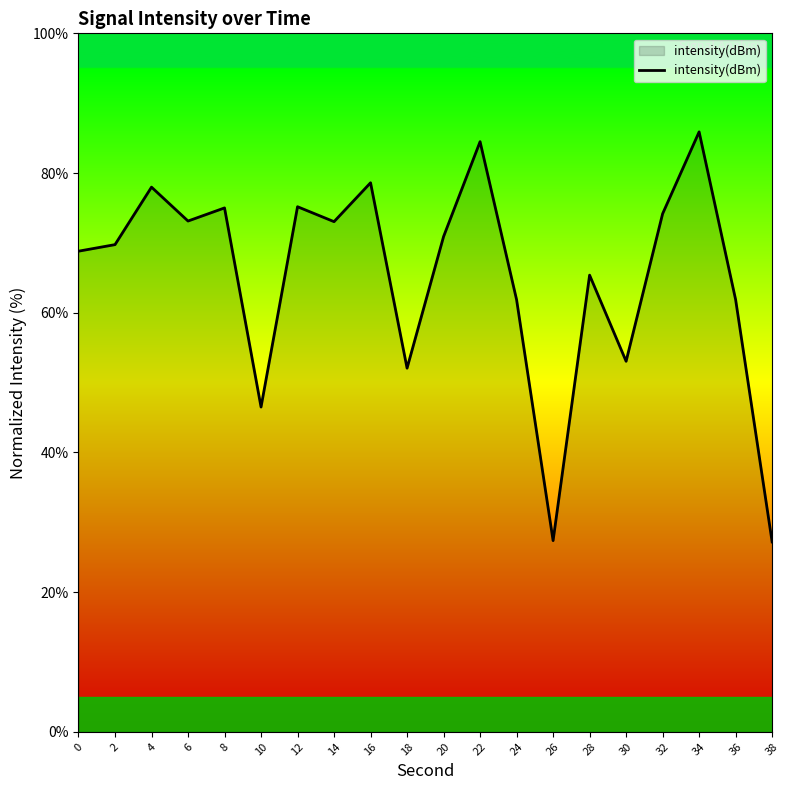

True or false: the data shows 10.7 at 38.

False